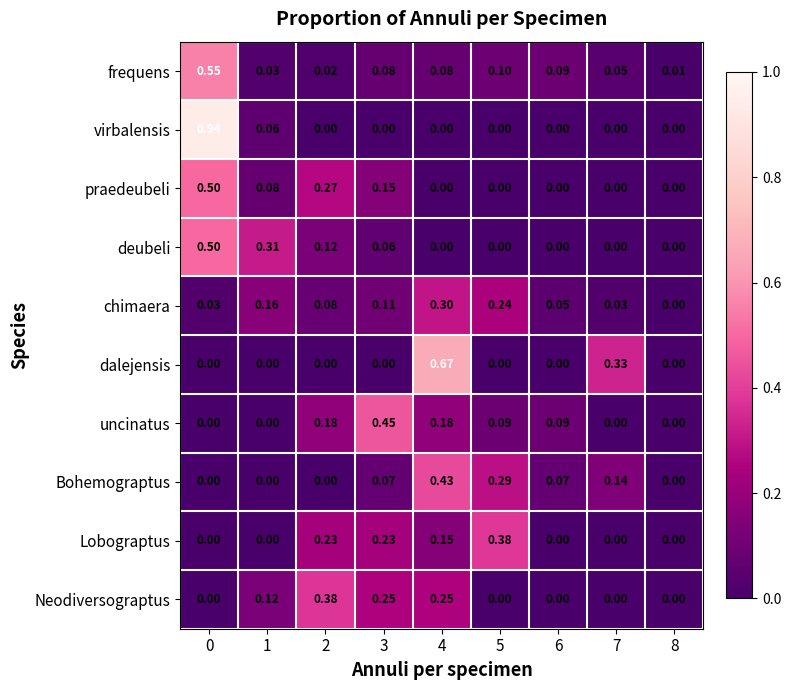

Is the value of uncinatus at 5 greater than the value of chimaera at 3?

No